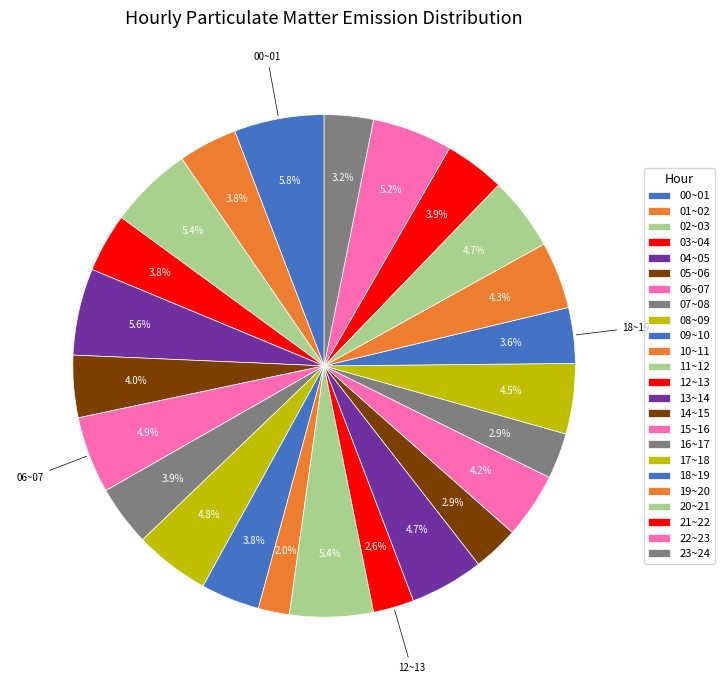

Is it true that 19~20 is 16% of the pie?

False